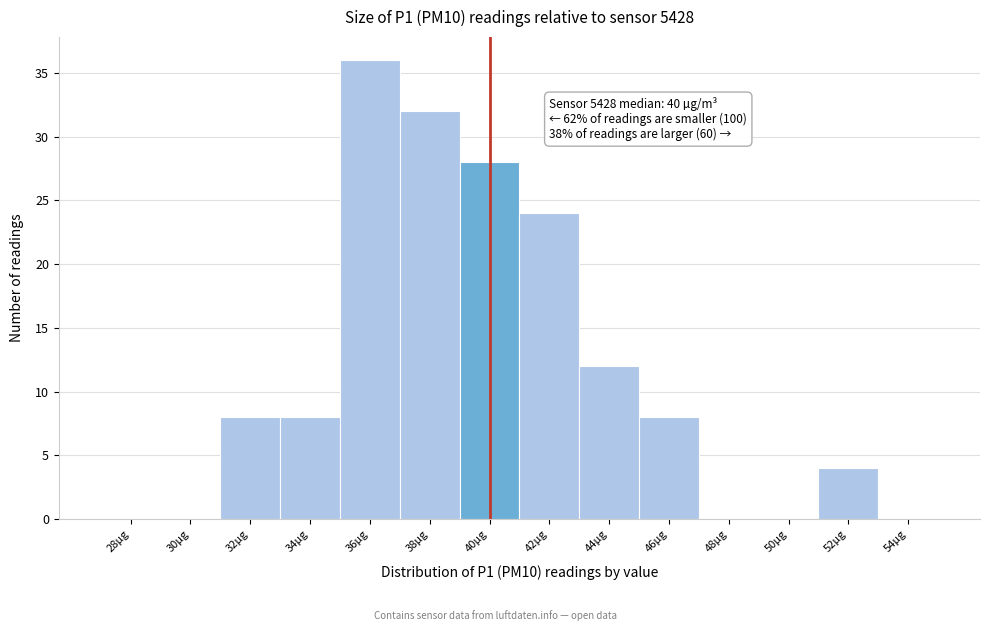

Reading left to right, extract all data points from this chart.

28µg=0	30µg=0	32µg=8	34µg=8	36µg=36	38µg=32	40µg=28	42µg=24	44µg=12	46µg=8	48µg=0	50µg=0	52µg=4	54µg=0